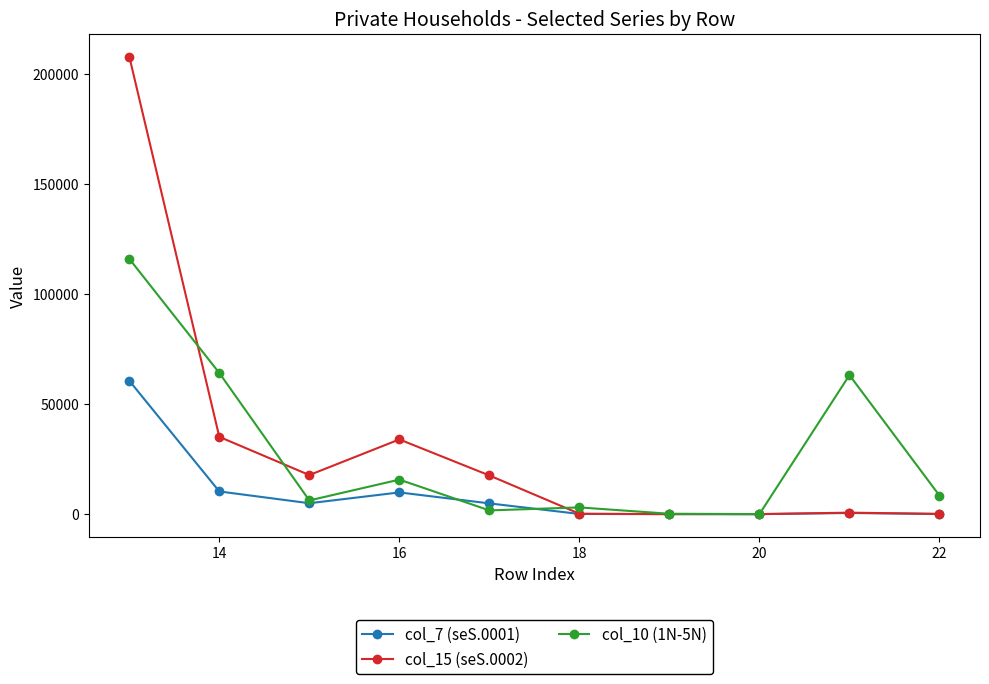

Which series has the largest range (max minus min)?

col_15 (seS.0002)